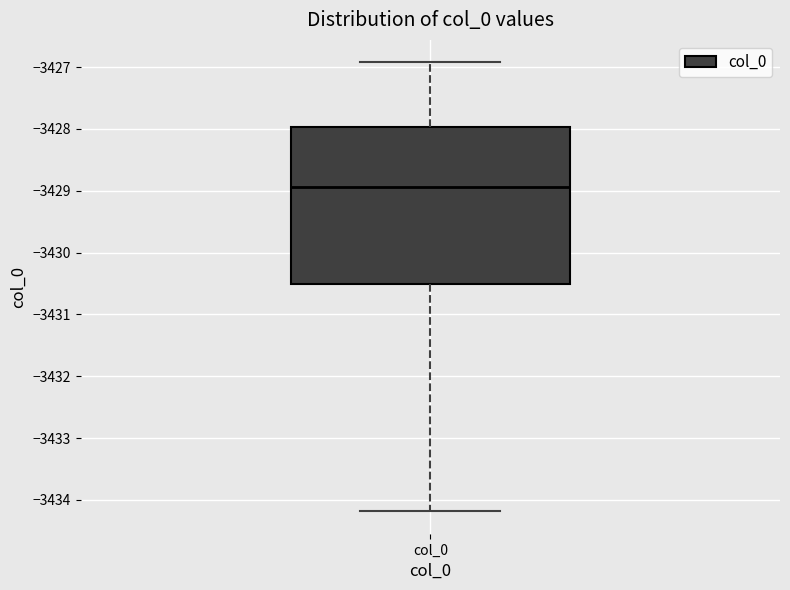

Where does the lower whisker of the box for col_0 end on the y-axis? The values are not printed on the chart, so give them approximately, as read against the axis.

-3434.2